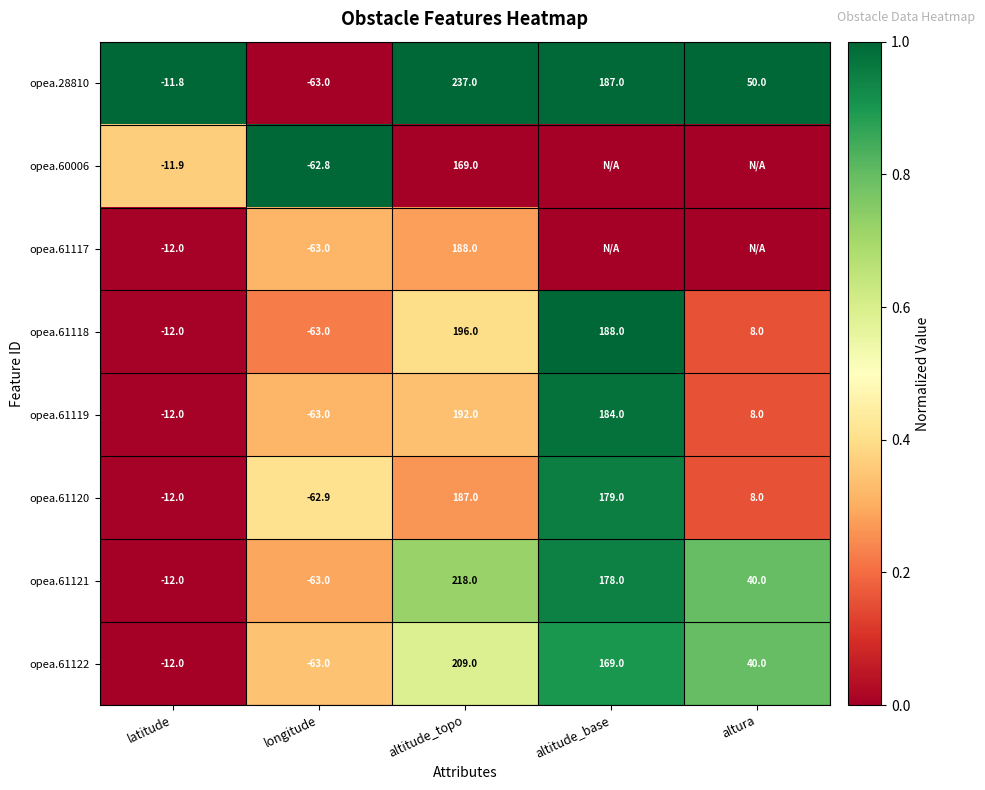

Rank the categories by opea.61119 value from lowest to highest.

longitude, latitude, altura, altitude_base, altitude_topo